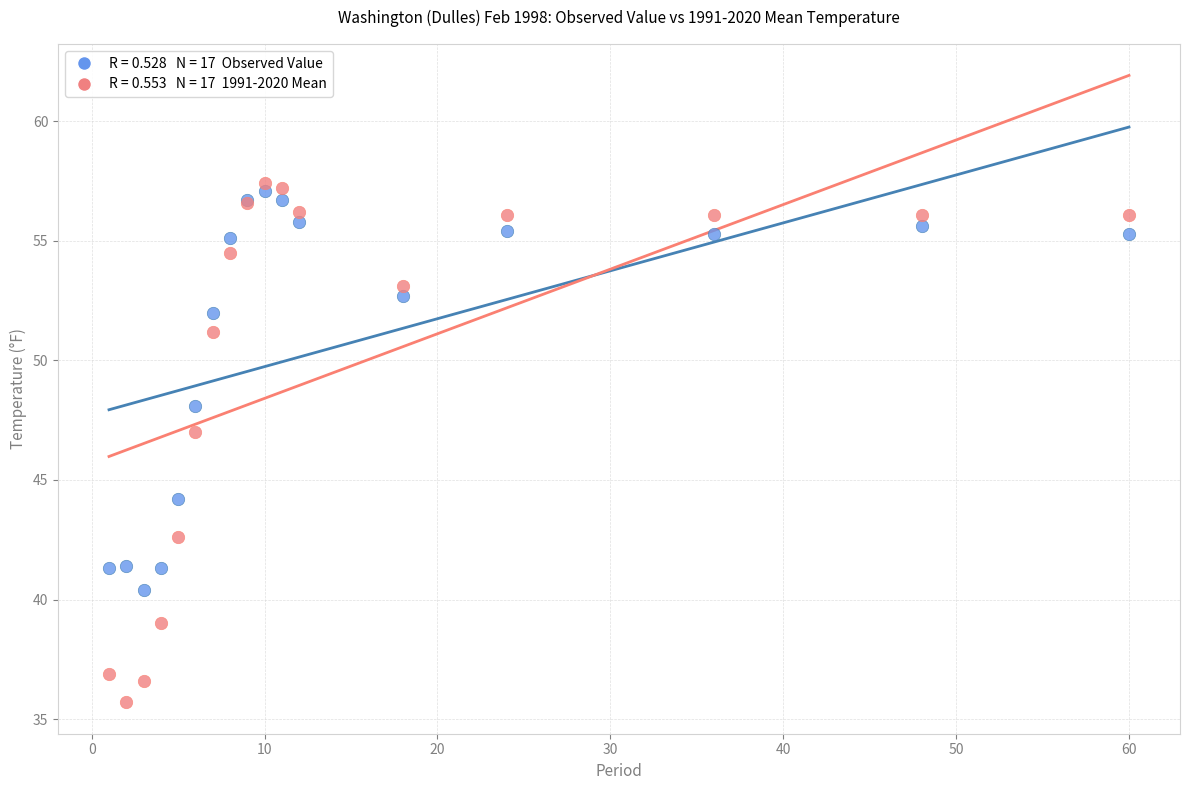

Across all series, what Y value is closest to 46?

47.0